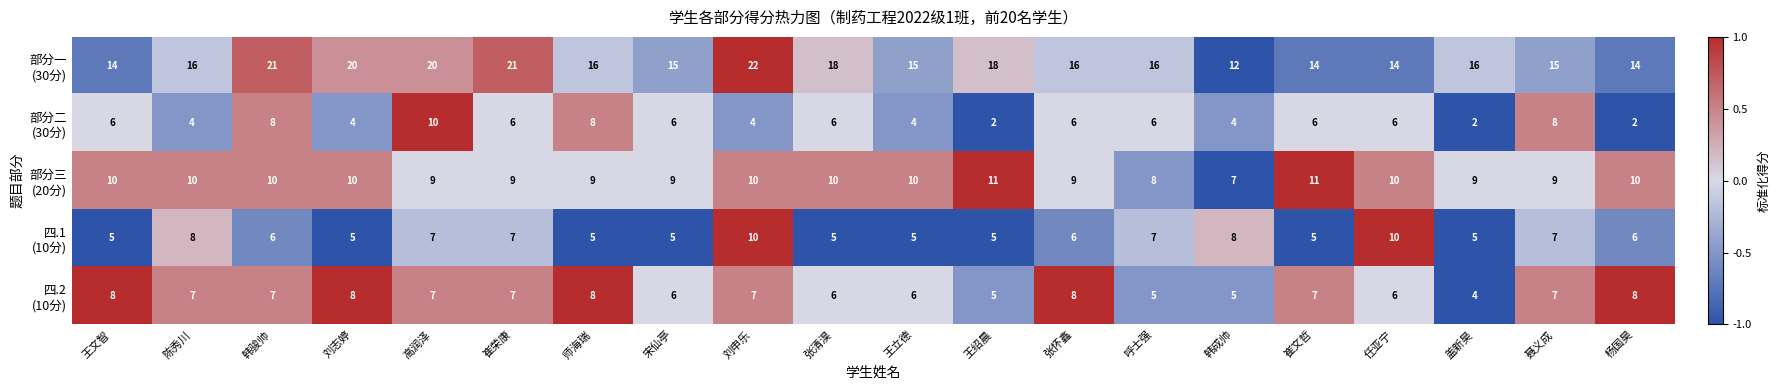

What is the total value across all series at 崔文哲?

43